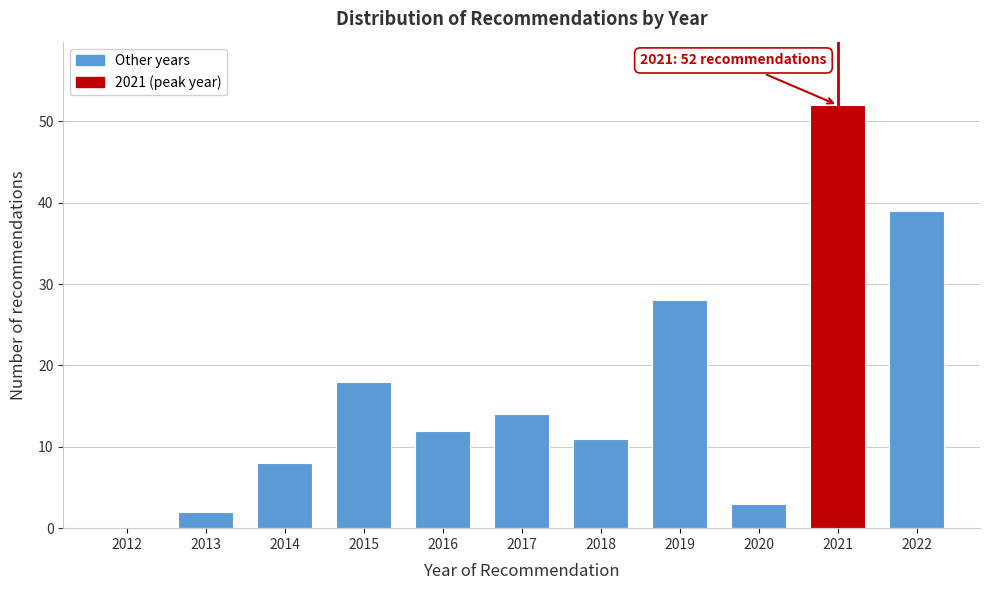

Reading left to right, transcribe all the data shown in this chart.

2012=0	2013=2	2014=8	2015=18	2016=12	2017=14	2018=11	2019=28	2020=3	2021=52	2022=39